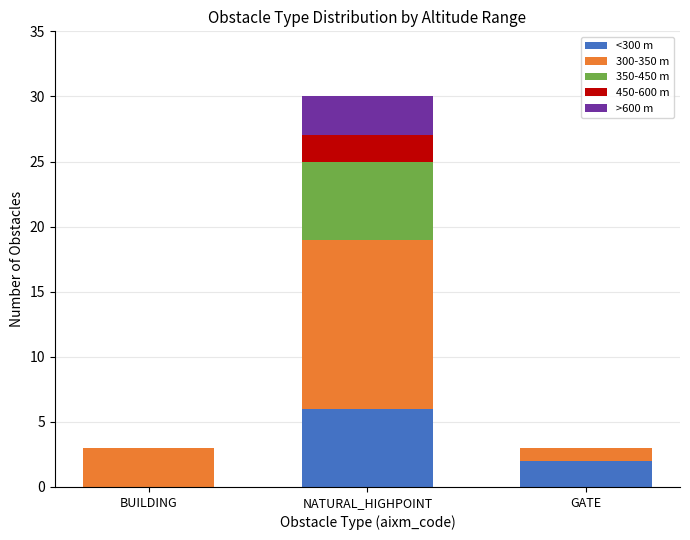

At which label does <300 m reach its peak?

NATURAL_HIGHPOINT